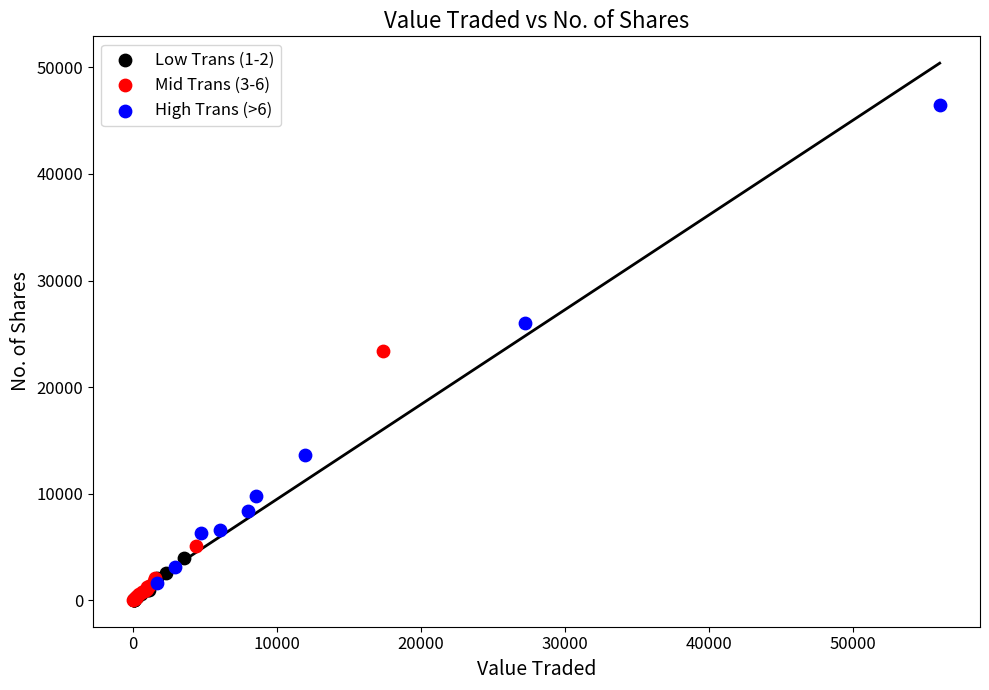

Which series has the widest spread of Y values?

High Trans (>6)